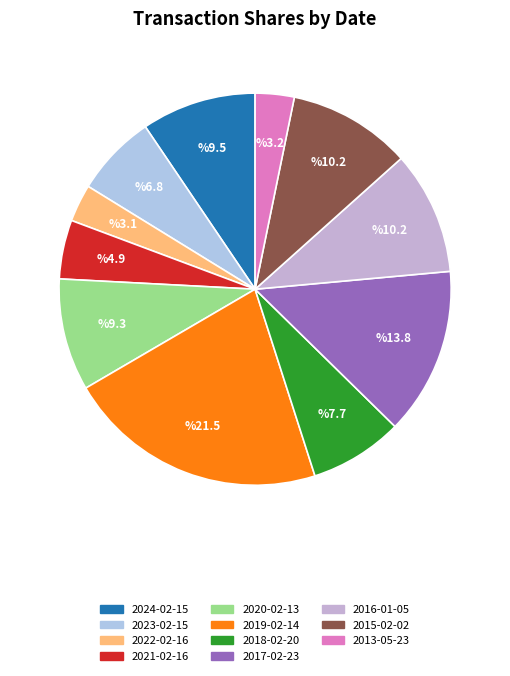

How many slices are in this pie chart?

11